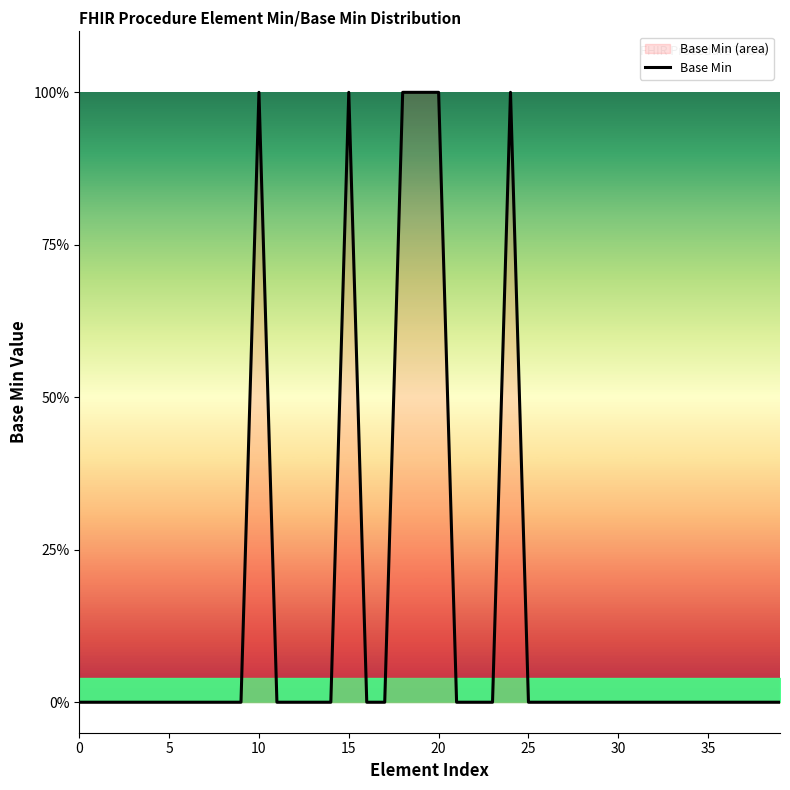

How many lines are shown in the chart?

1